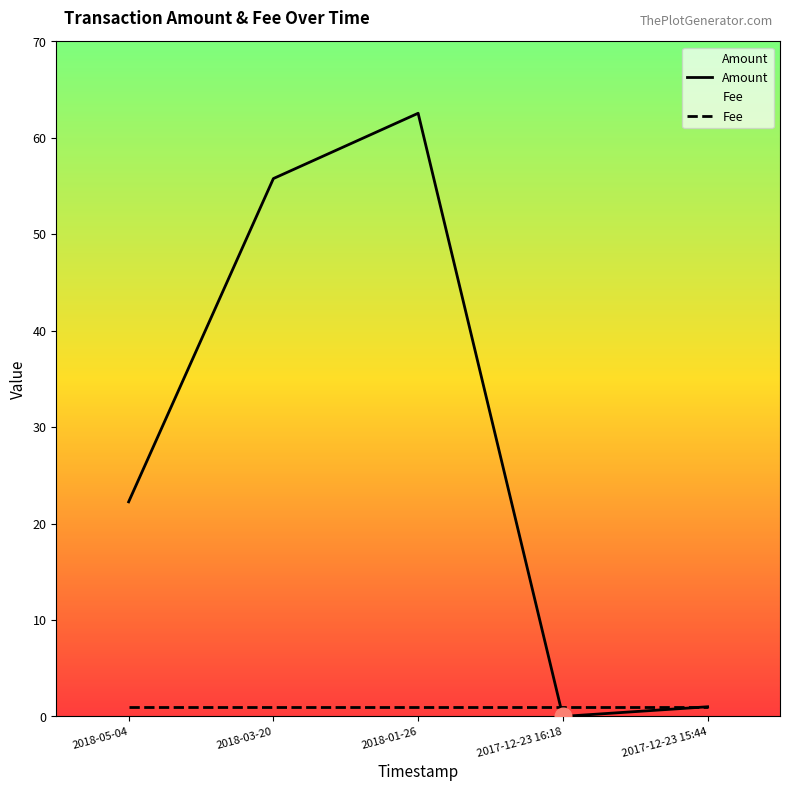

Reading left to right, extract all data points from this chart.

2018-05-04=22.2	2018-03-20=55.8	2018-01-26=62.5	2017-12-23 16:18=0.0	2017-12-23 15:44=1.0